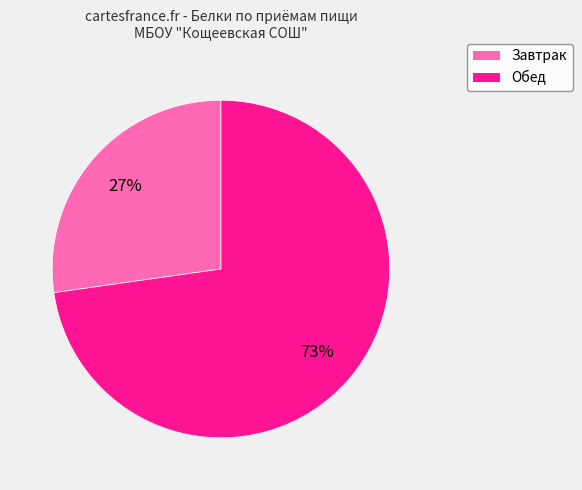

Is there a majority slice in this chart?

Yes